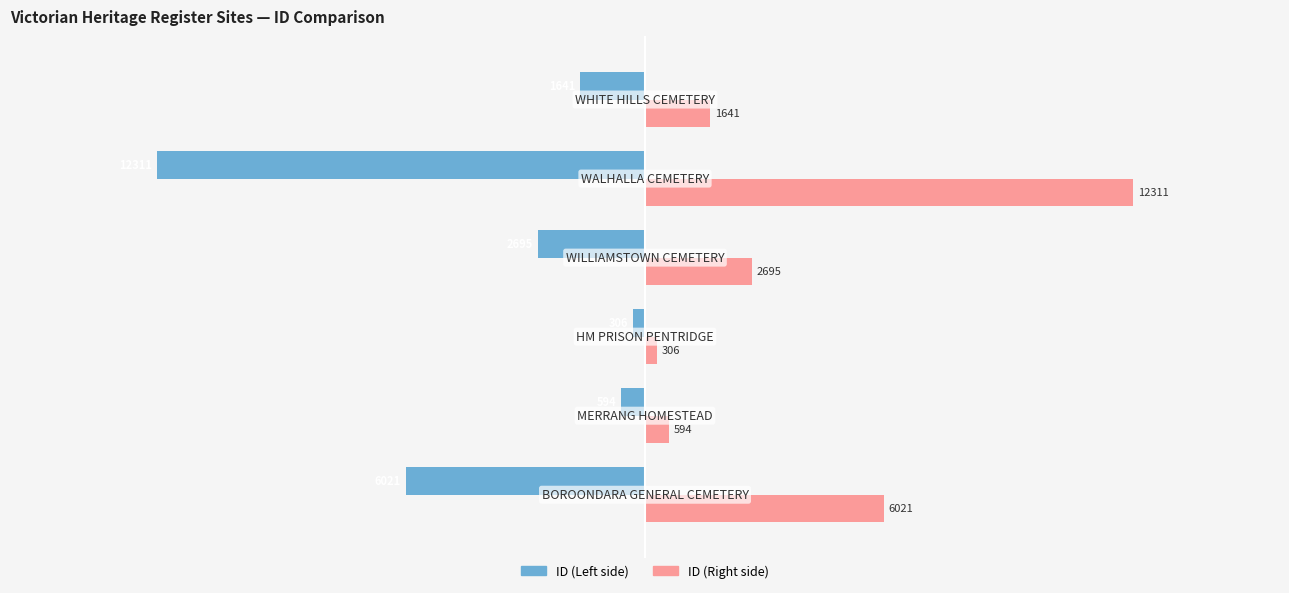

How many distinct data groups are displayed?

2